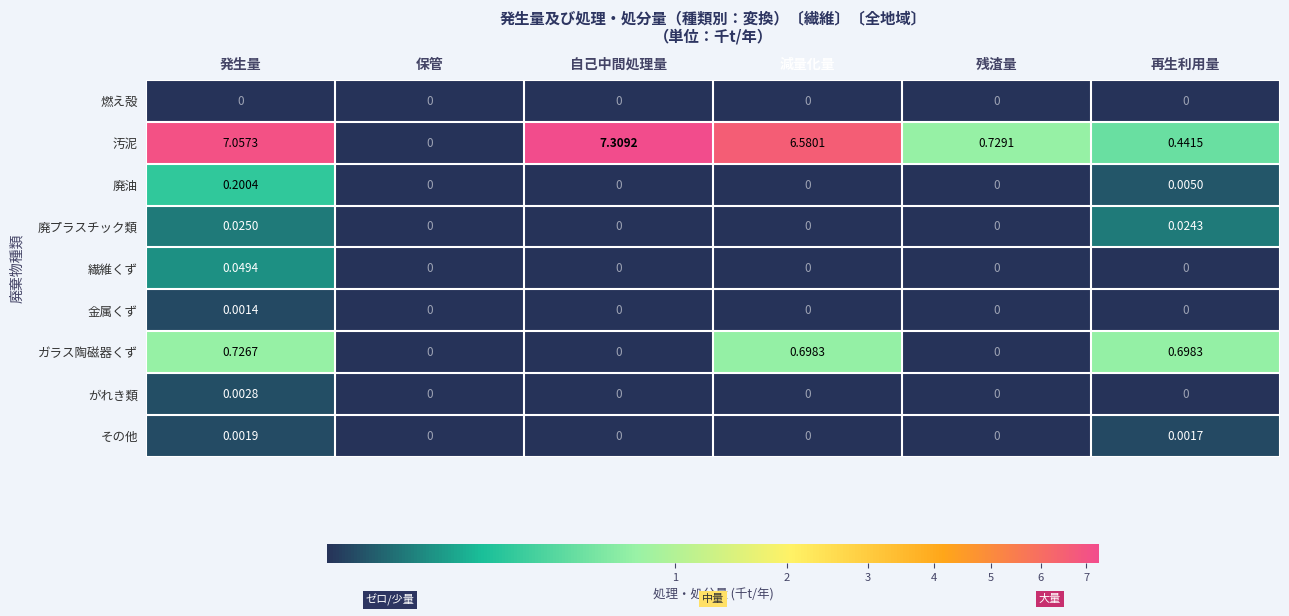

List the series in order of their peak value, highest first.

汚泥, ガラス陶磁器くず, 廃油, 繊維くず, 廃プラスチック類, がれき類, その他, 金属くず, 燃え殻